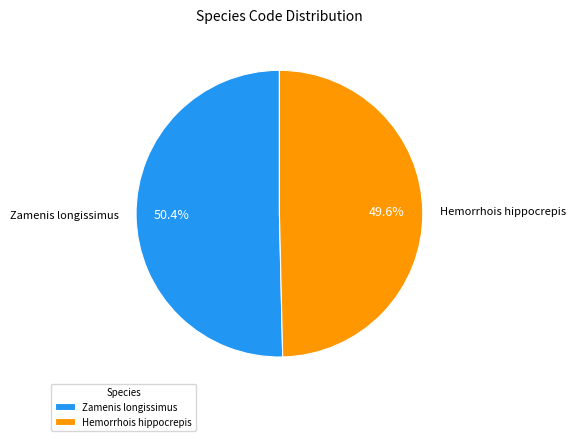

Rank the categories by value from highest to lowest.

Zamenis longissimus, Hemorrhois hippocrepis